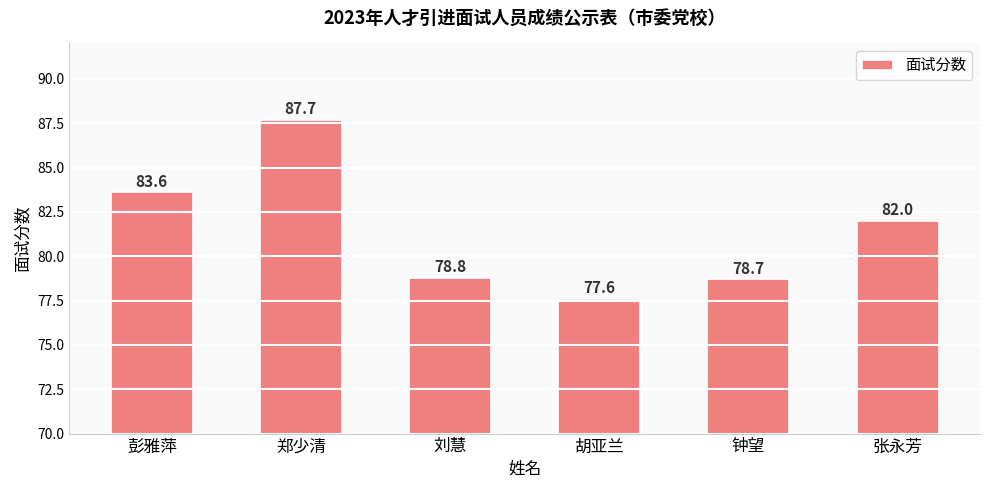

What is the label of the 2nd bar from the left?

郑少清